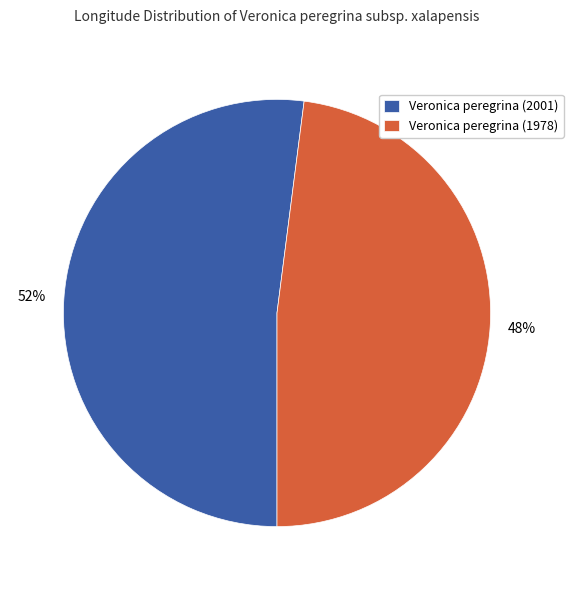

Approximately how many times larger is the value at Veronica peregrina (2001) compared to Veronica peregrina (1978)?

1.1